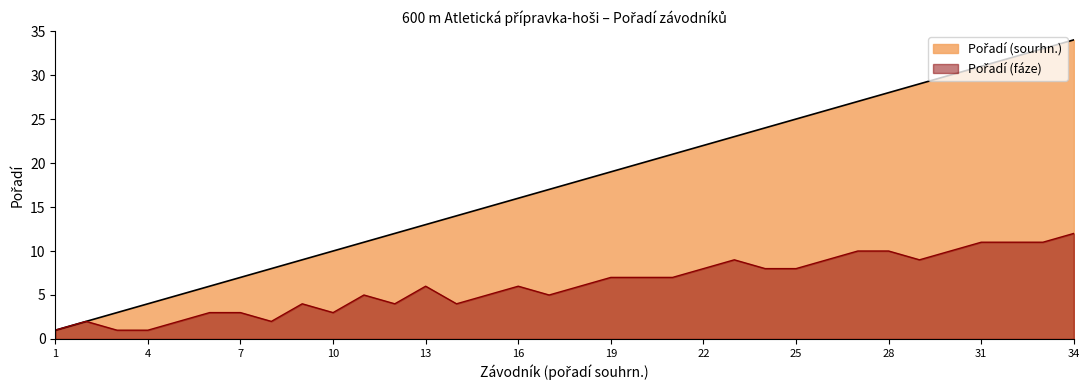

The Pořadí (fáze) series shows 13 at 22. True or false?

False